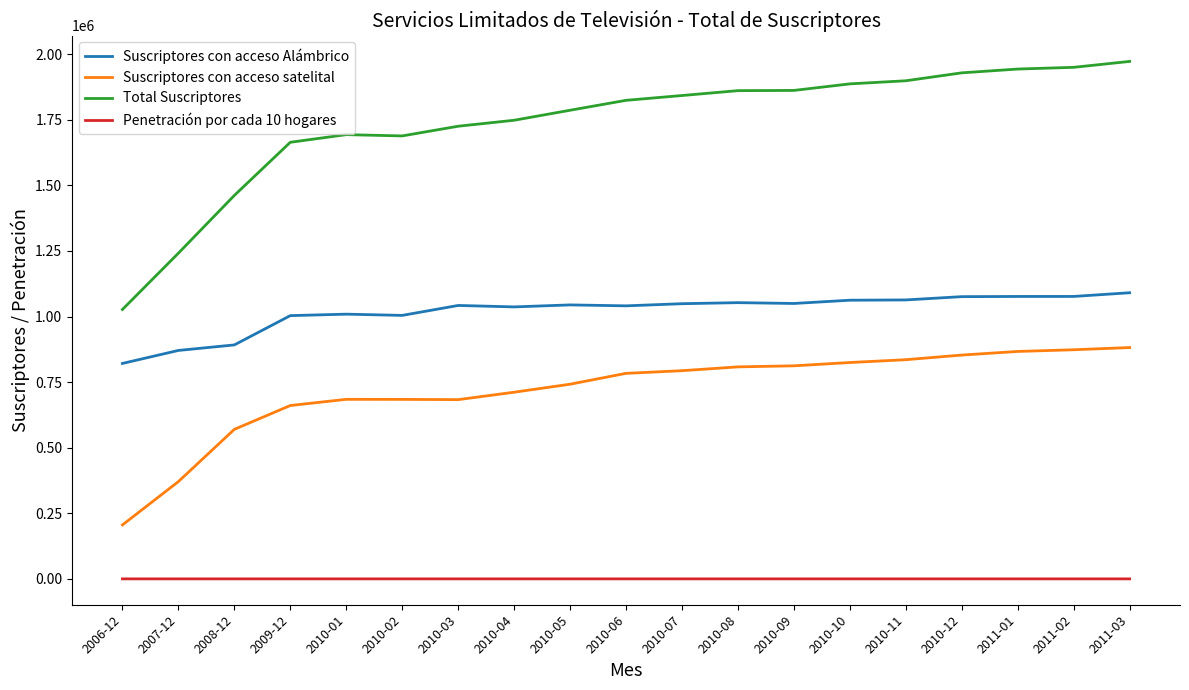

True or false: Suscriptores con acceso Alámbrico and Penetración por cada 10 hogares cross at least once.

False